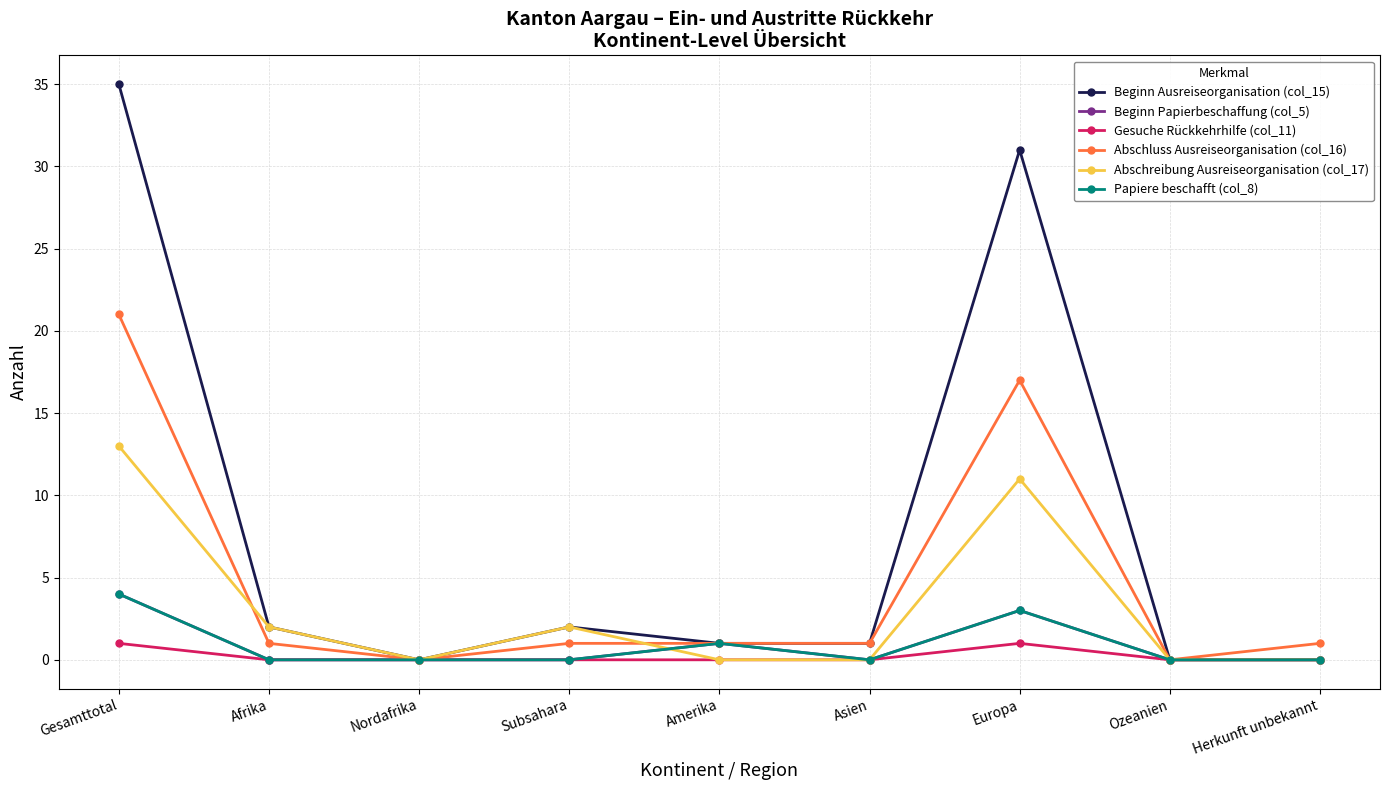

What is the label of the 9th point from the left?

Herkunft unbekannt